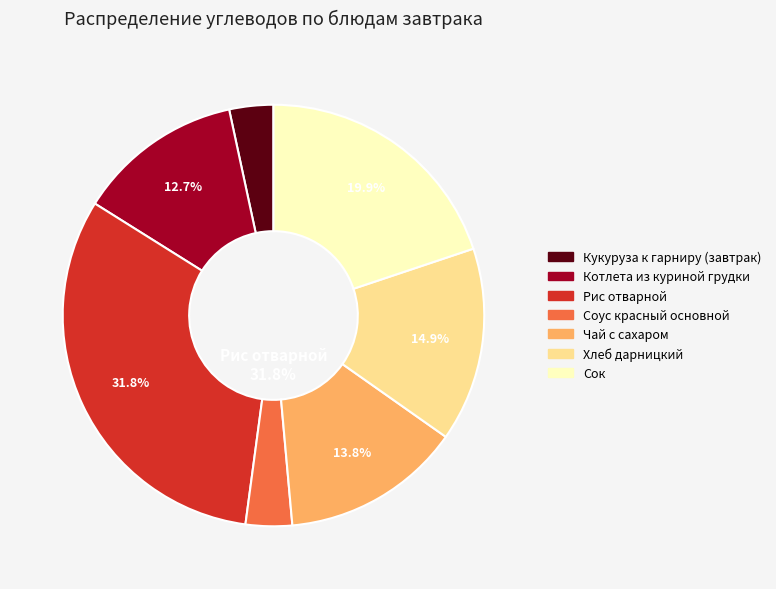

Count the number of slices in the pie.

7